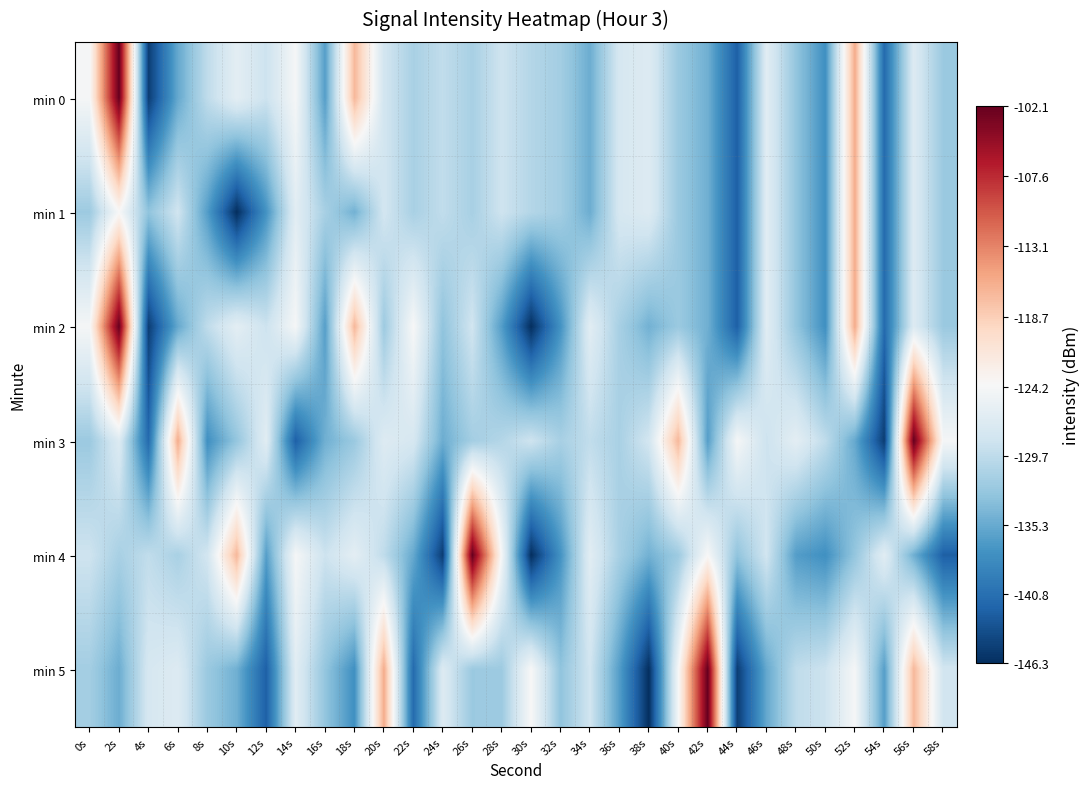

Rank the series at 2s from highest to lowest value.

min 0, min 2, min 1, min 3, min 4, min 5